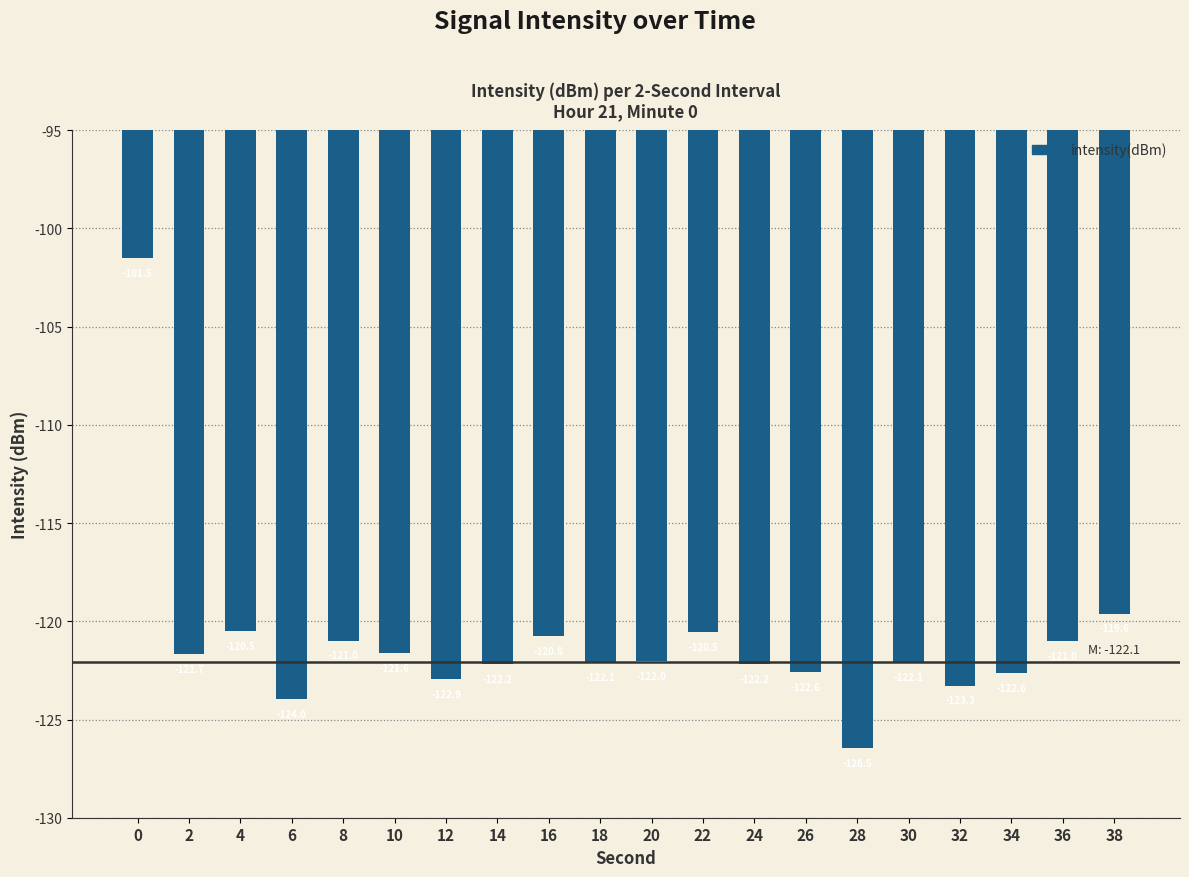

What is the maximum value shown in the chart?

-101.5